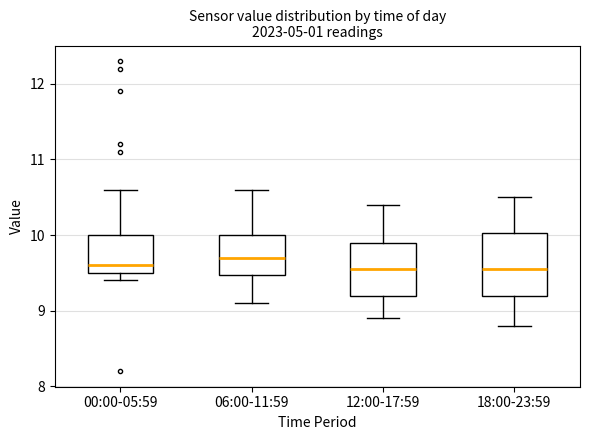

Reading left to right, read every box against the y-axis: the position of its median line, the range the box covers, and the ends of its whiskers. The values are not printed on the chart, so give them approximately, as read against the axis.

00:00-05:59: median 9.6, box 9.5 to 10.0, whiskers 9.4 to 10.6
06:00-11:59: median 9.7, box 9.5 to 10.0, whiskers 9.1 to 10.6
12:00-17:59: median 9.6, box 9.2 to 9.9, whiskers 8.9 to 10.4
18:00-23:59: median 9.6, box 9.2 to 10.0, whiskers 8.8 to 10.5